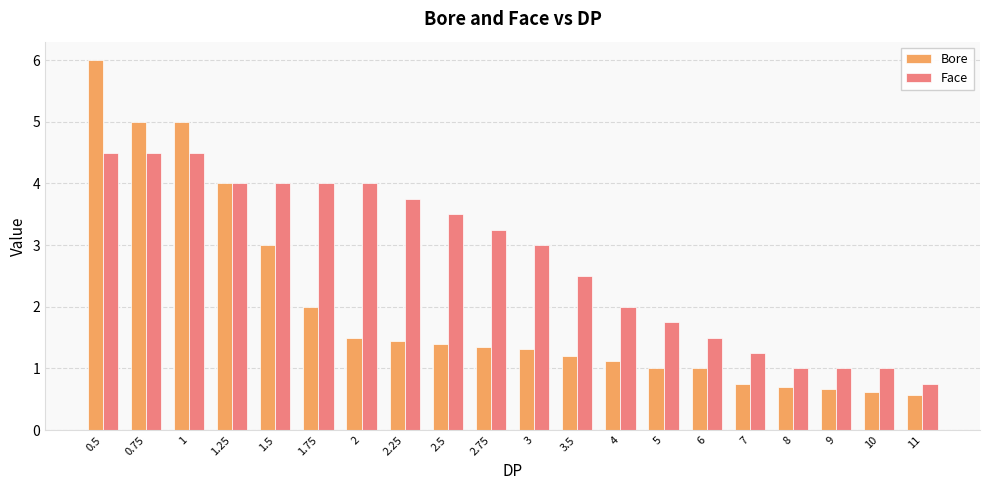

True or false: Bore has a value of 1.4 at 1.75.

False